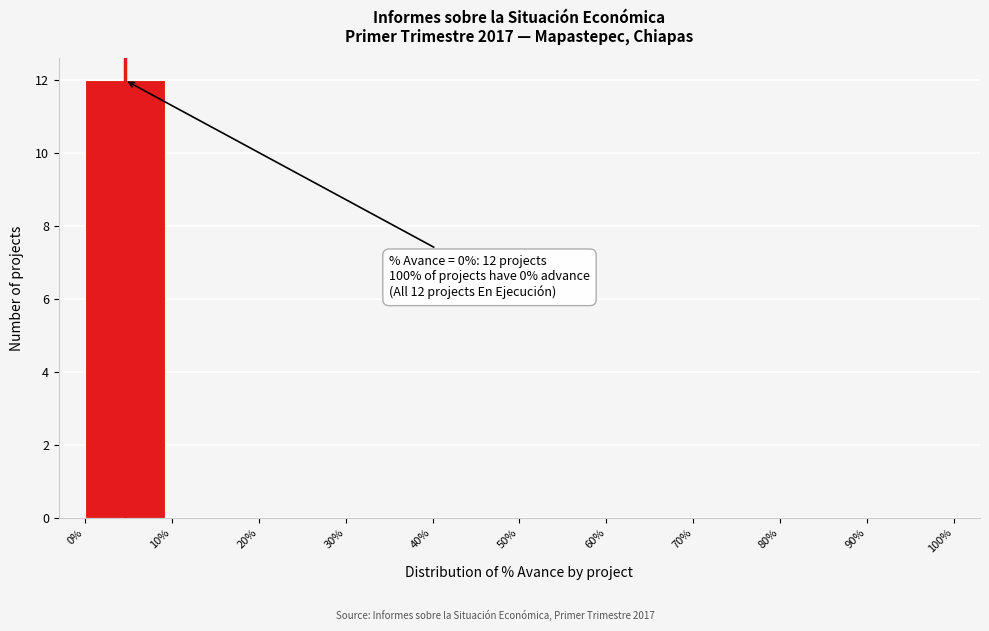

Which range on the x-axis has the tallest bar?

0% to 10%